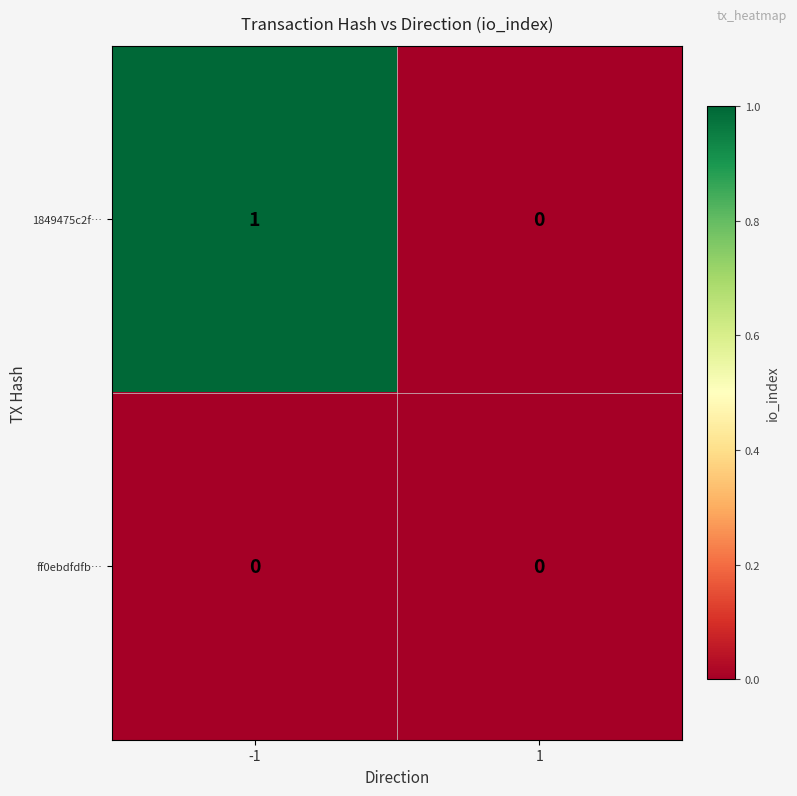

Reading left to right, list all the values displayed in this chart.

1849475c2f…: 1	0
ff0ebdfdfb…: 0	0